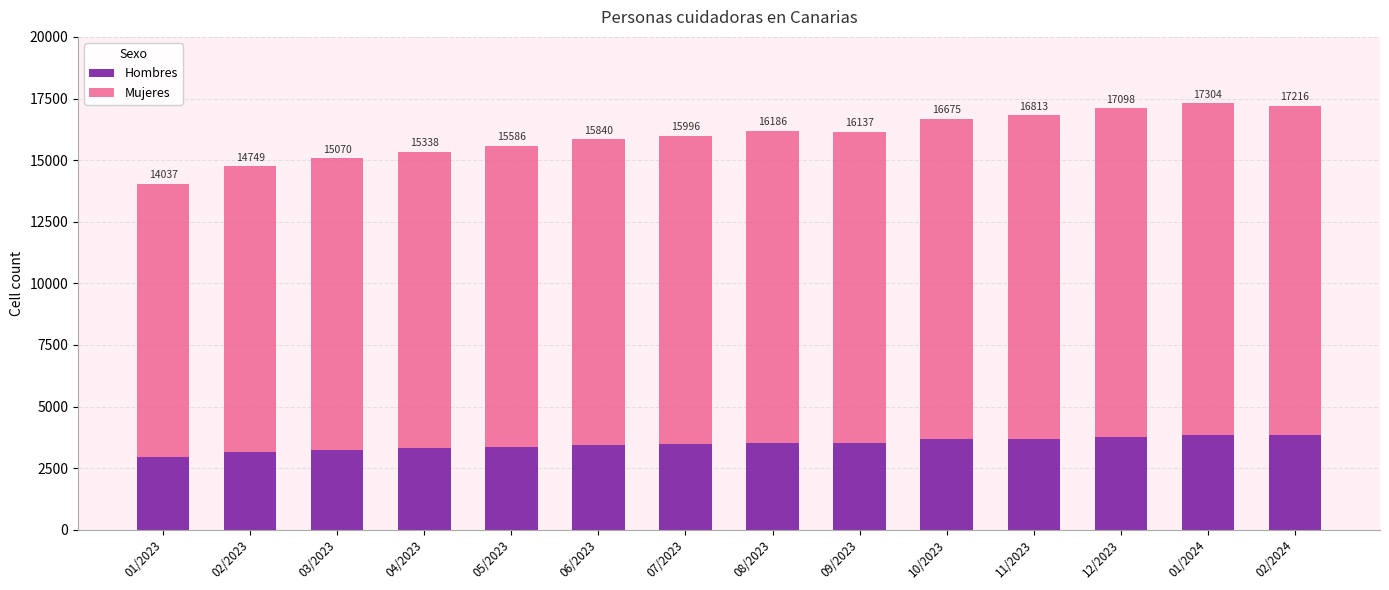

At which label is Mujeres closest to 12261?

05/2023